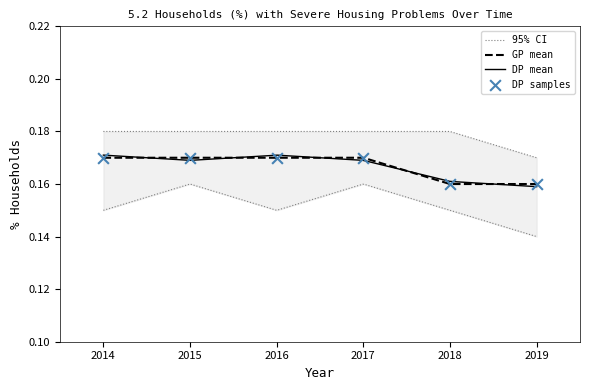

Between 2018 and 2016, which is larger?

2016